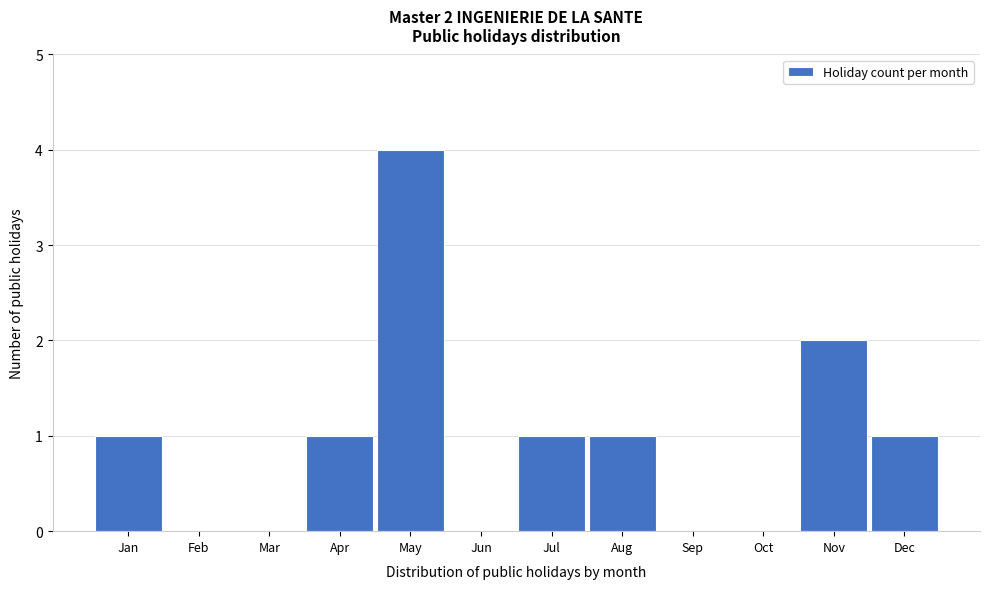

Reading left to right, transcribe all the data shown in this chart.

Jan=1	Feb=0	Mar=0	Apr=1	May=4	Jun=0	Jul=1	Aug=1	Sep=0	Oct=0	Nov=2	Dec=1